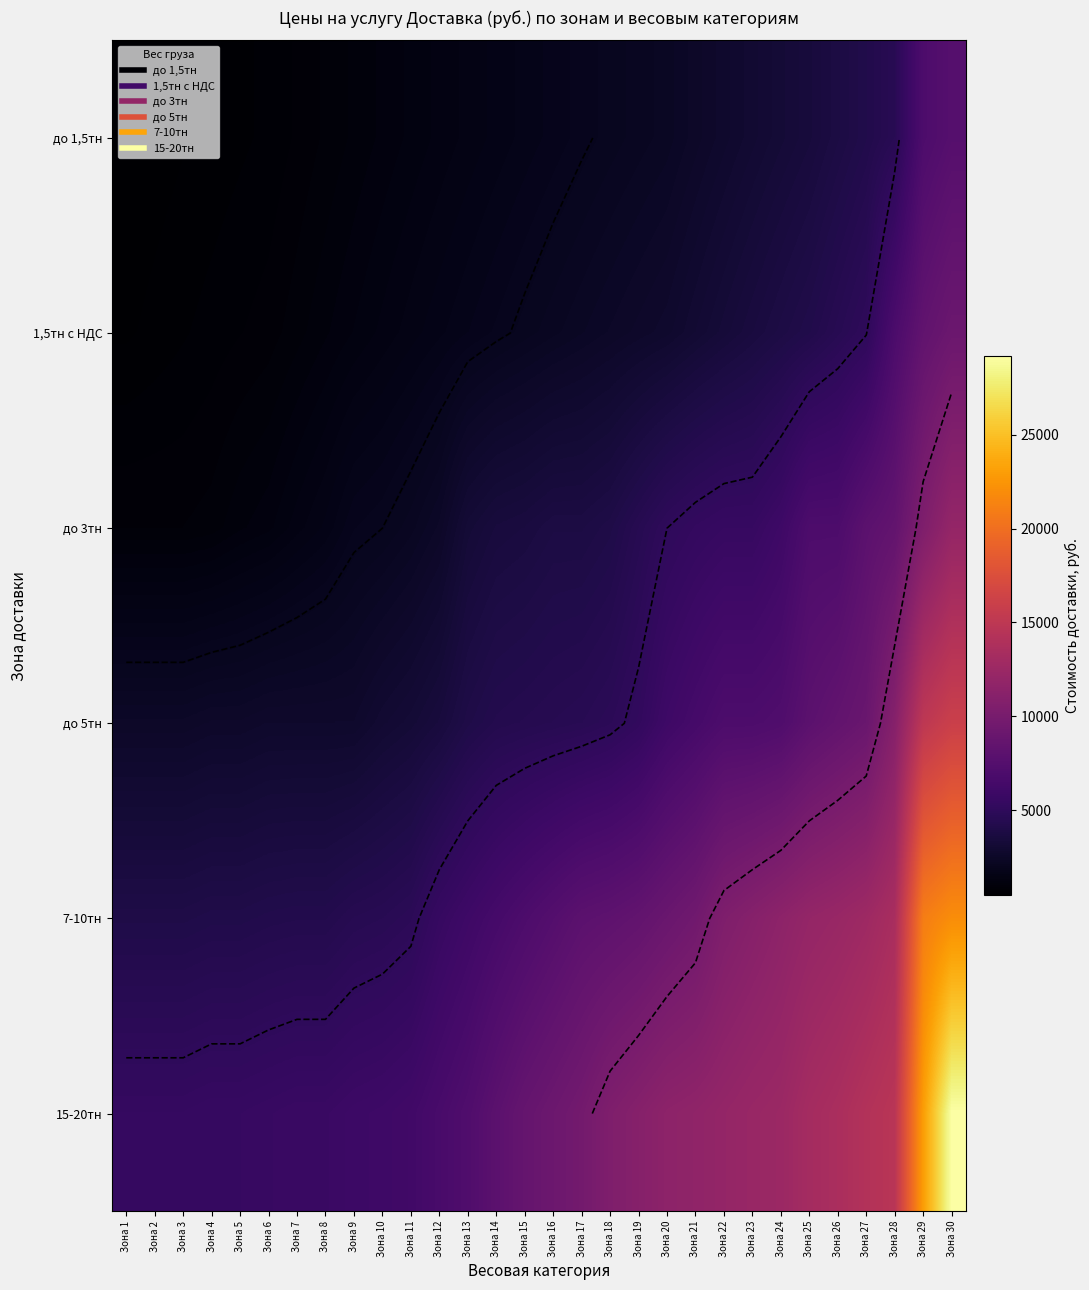

What is the difference between the до 1,5тн values at Зона 29 and Зона 28?

2400.0